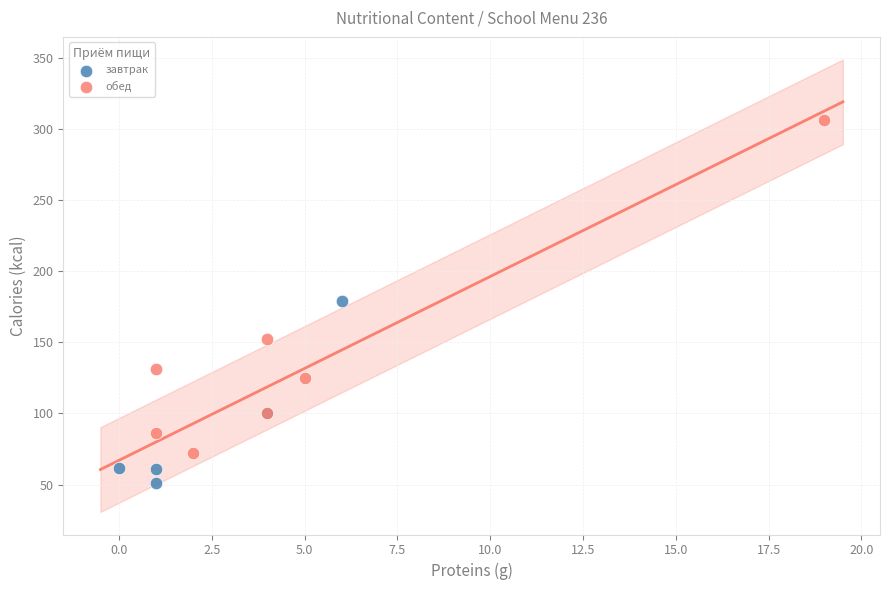

Which series has the largest Y range (max minus min)?

обед